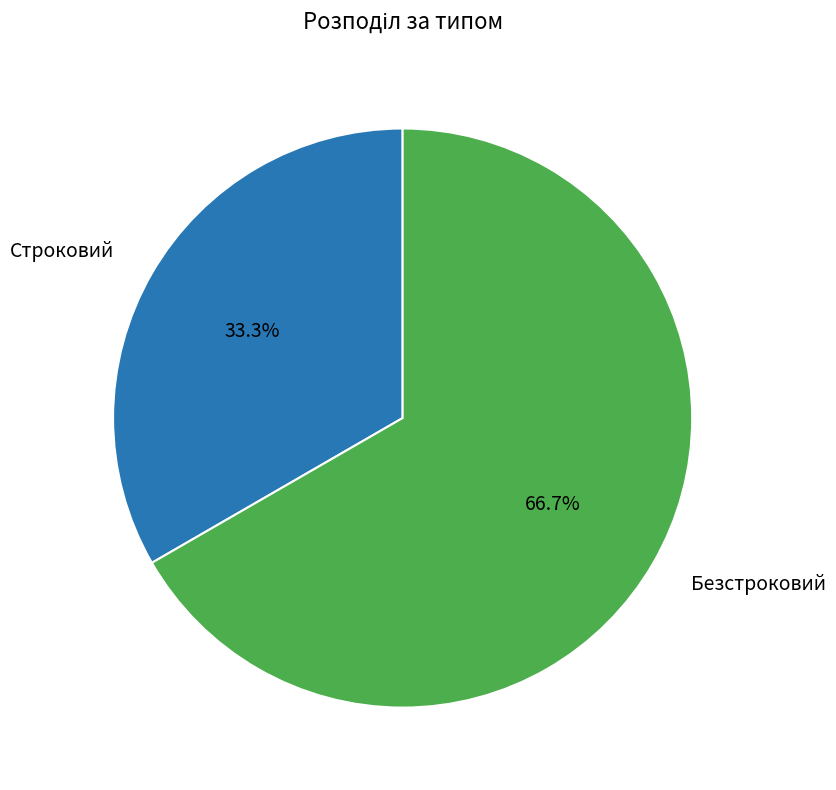

Is there a majority slice in this chart?

Yes